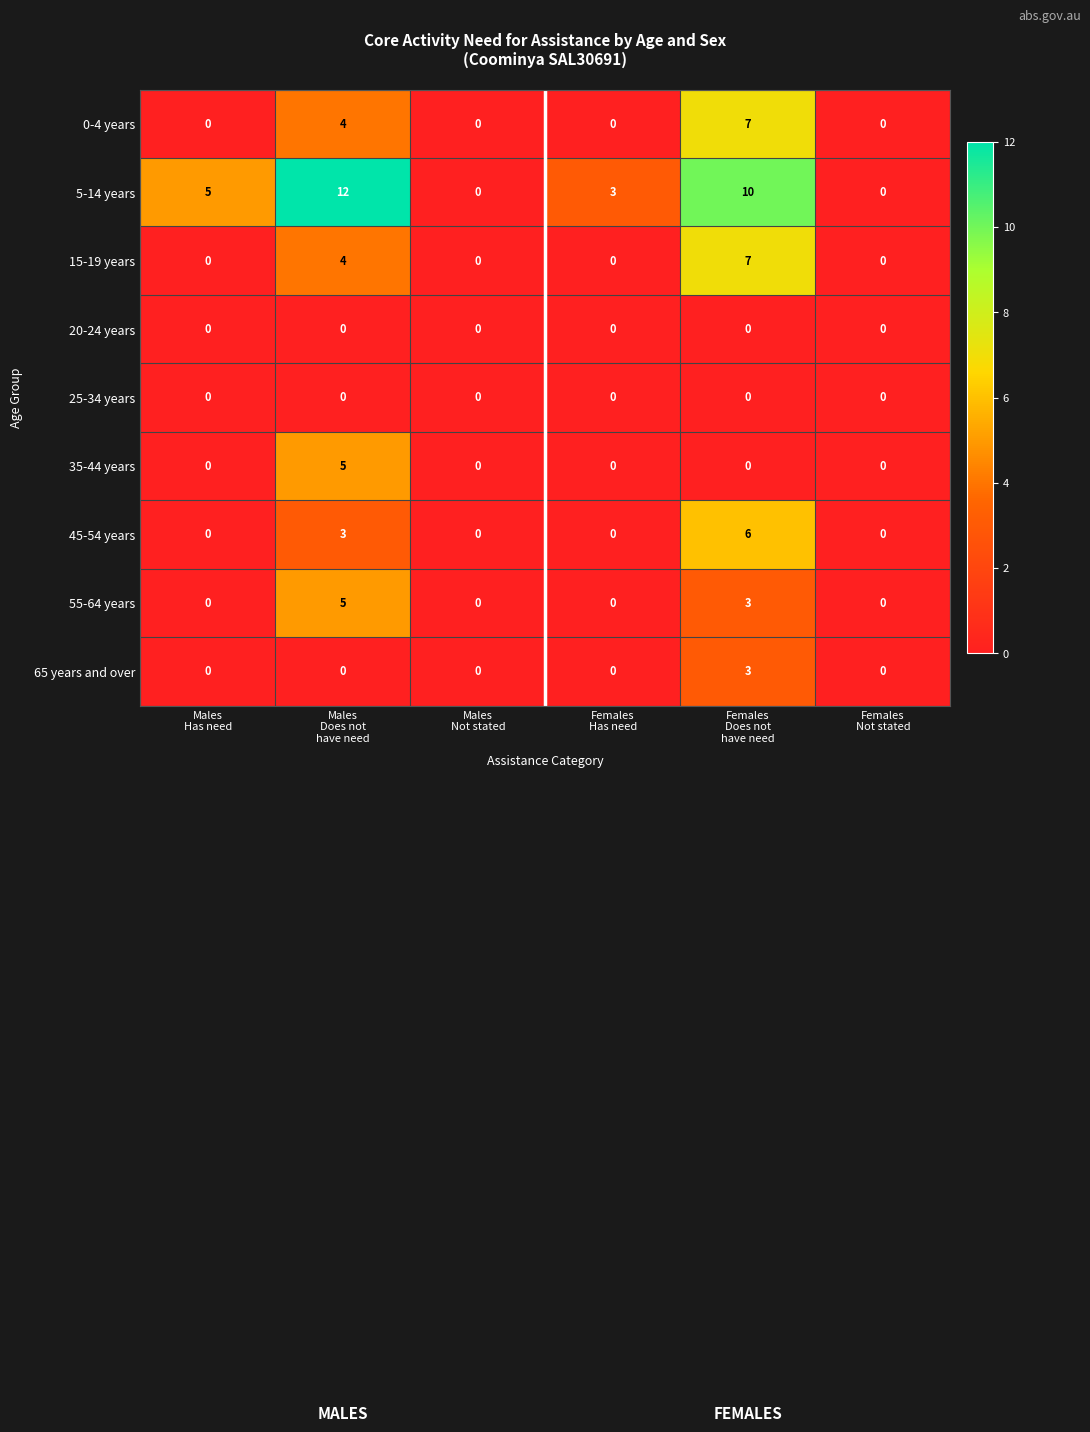

What is the average value of the 5-14 years series?

5